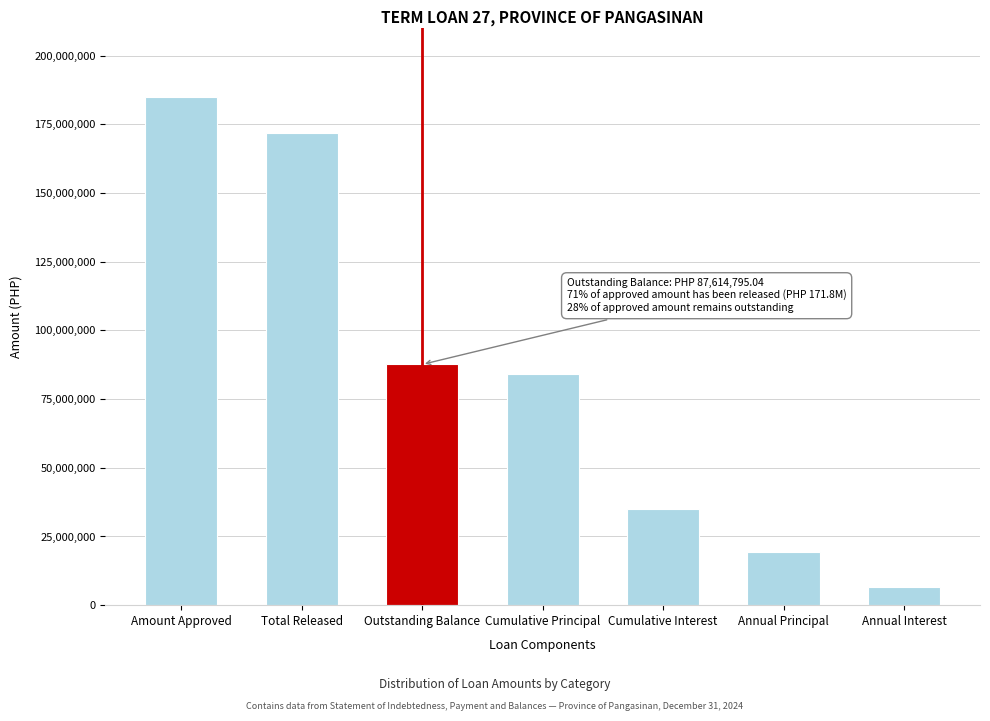

Reading left to right, extract all data points from this chart.

Amount Approved=185000000.0	Total Released=171826966.2	Outstanding Balance=87614795.0	Cumulative Principal=84212171.2	Cumulative Interest=34923630.8	Annual Principal=19469954.4	Annual Interest=6753840.5